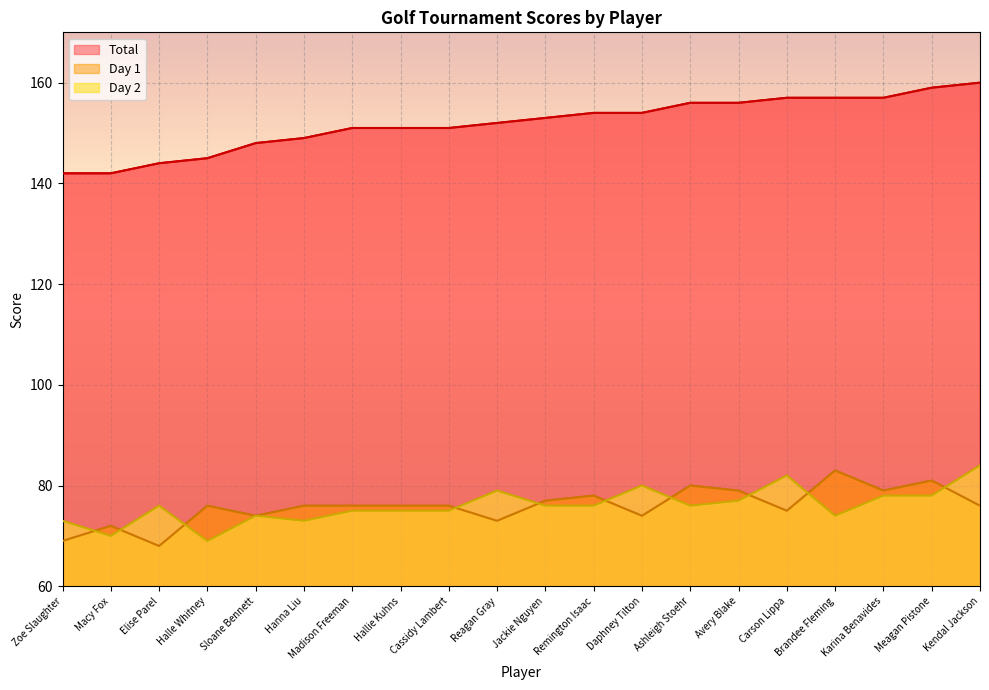

What is the total value across all series at Meagan Pistone?

318